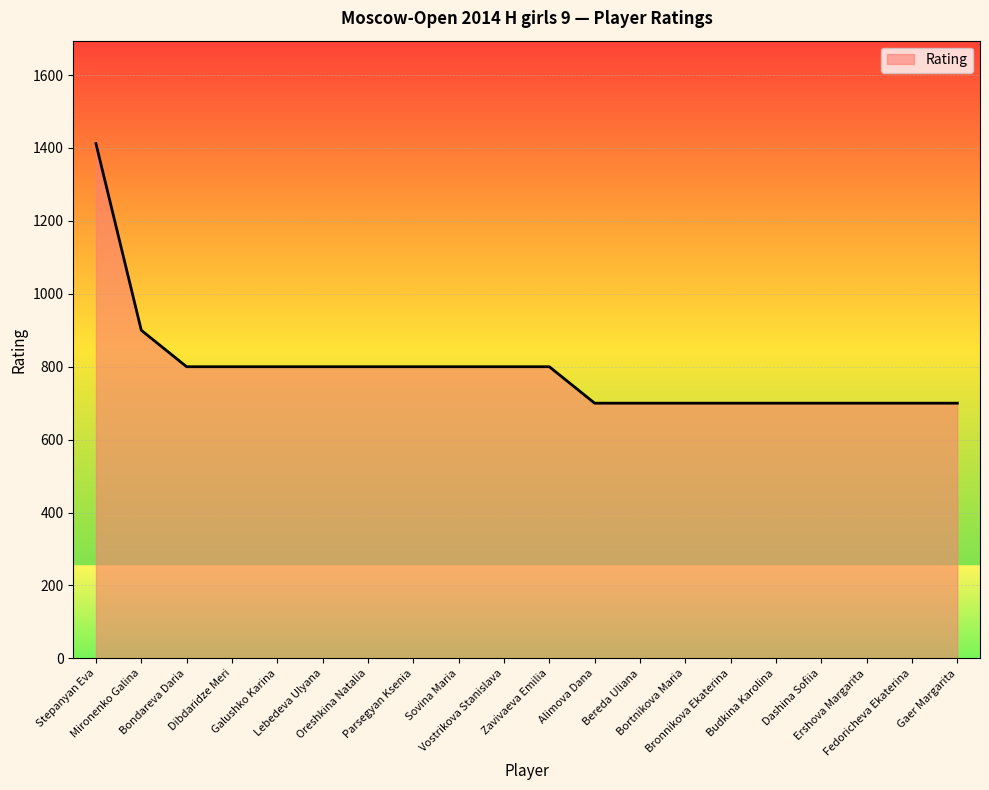

Is it true that the value at Lebedeva Ulyana is 800?

True